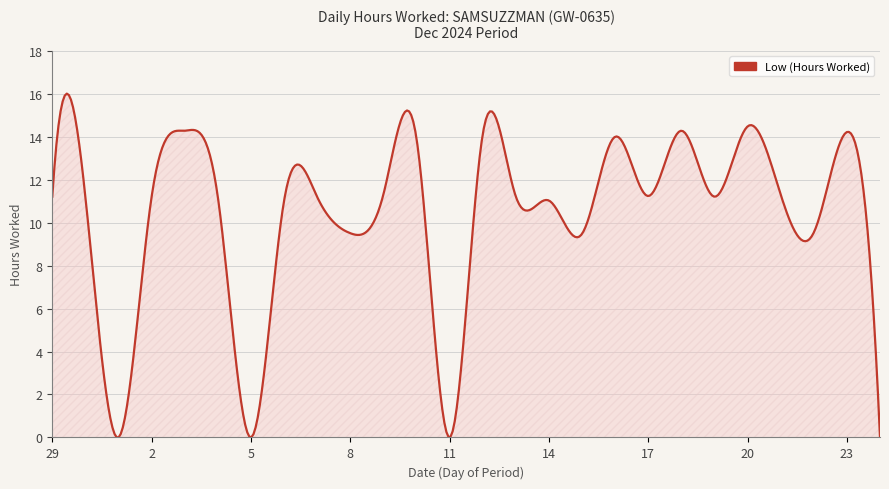

What is the difference between the maximum and minimum values?

16.0